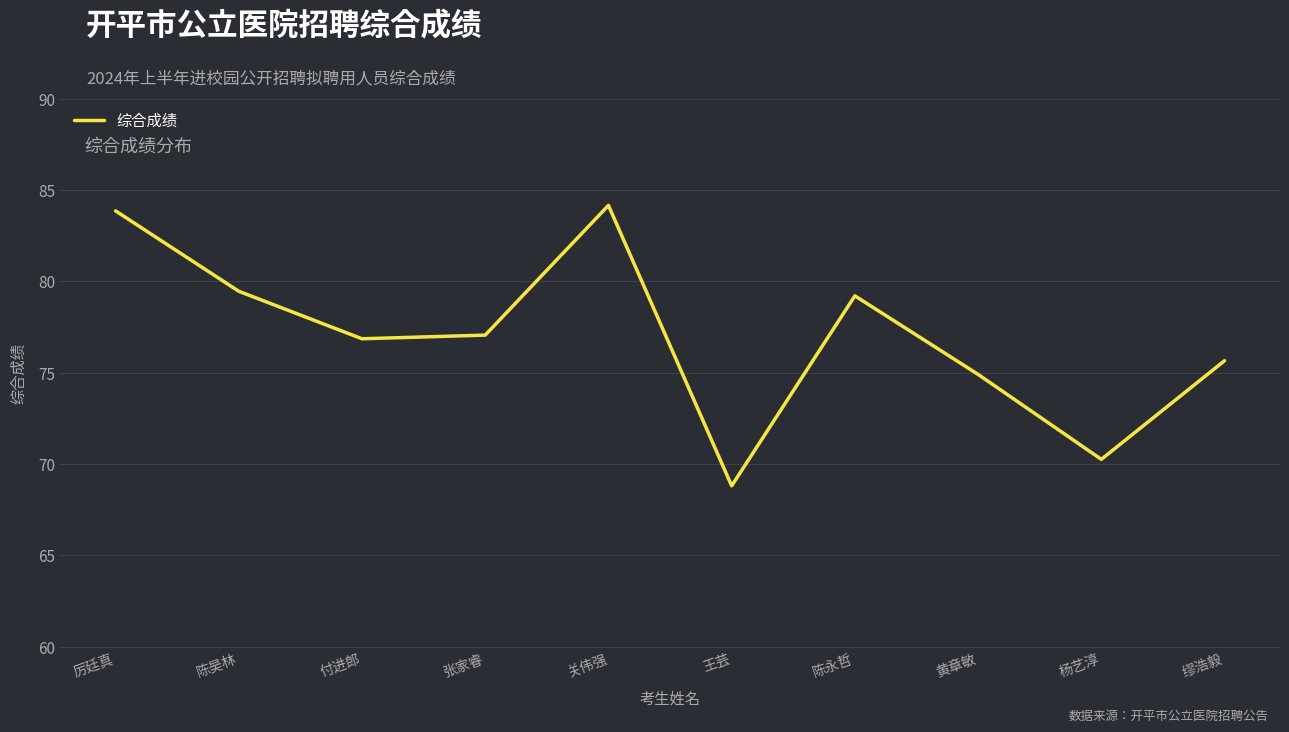

What position from the right is 缪浩毅?

1